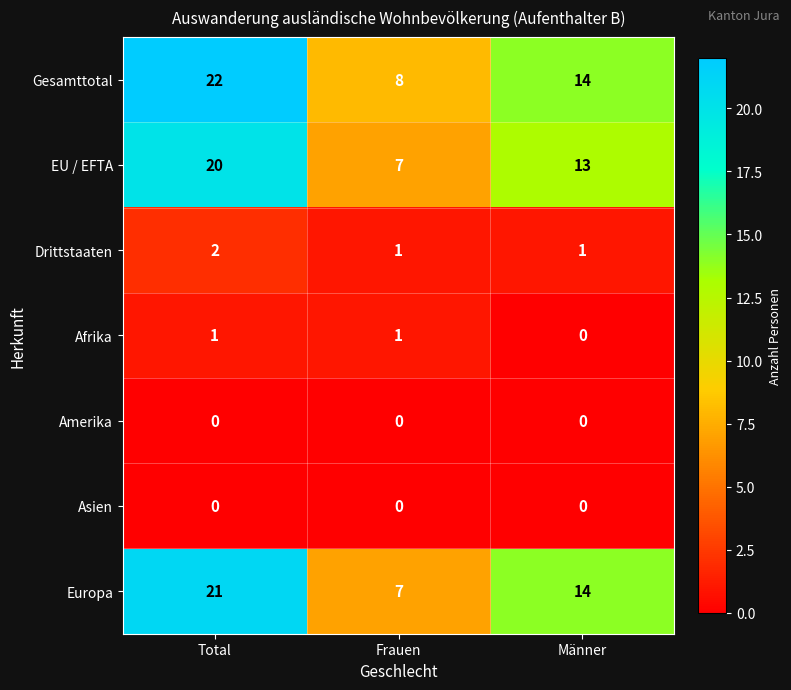

How many distinct data groups are displayed?

7